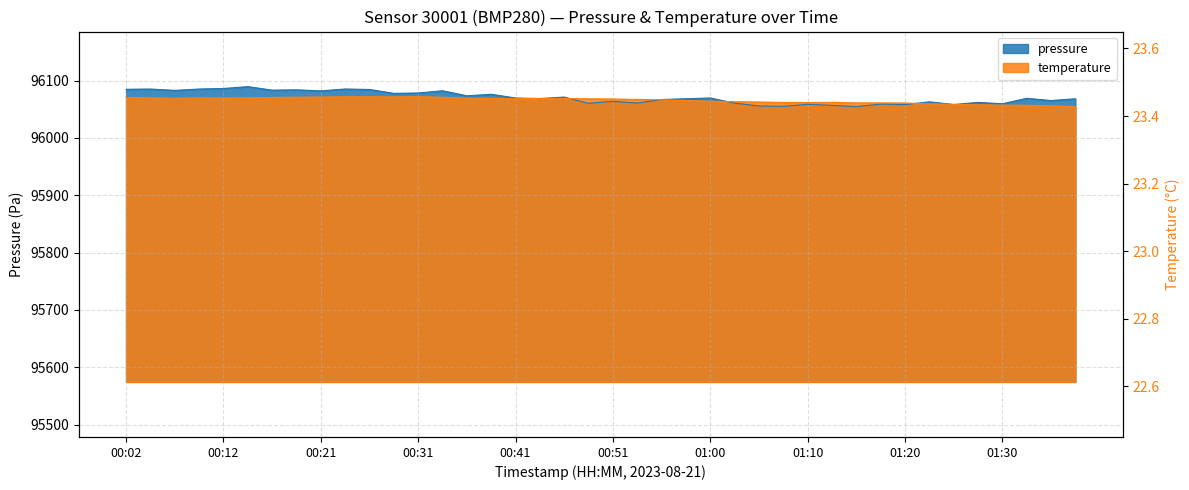

Count the number of data series in this chart.

2